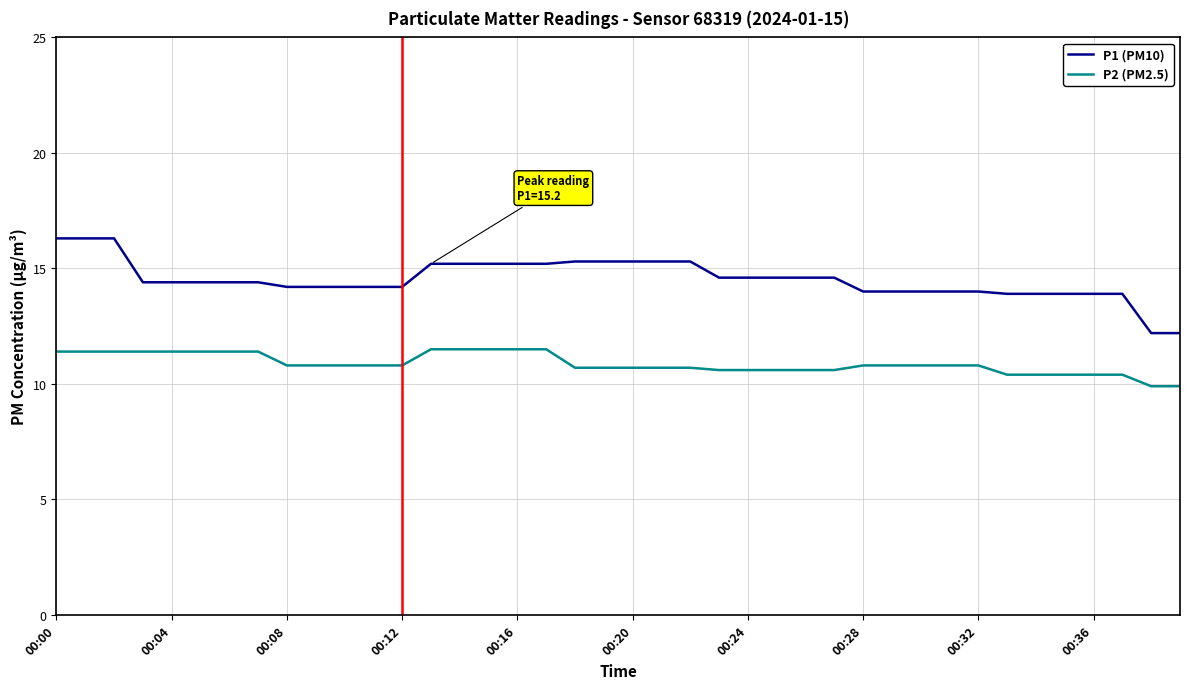

Which series has the largest total across all categories?

P1 (PM10)